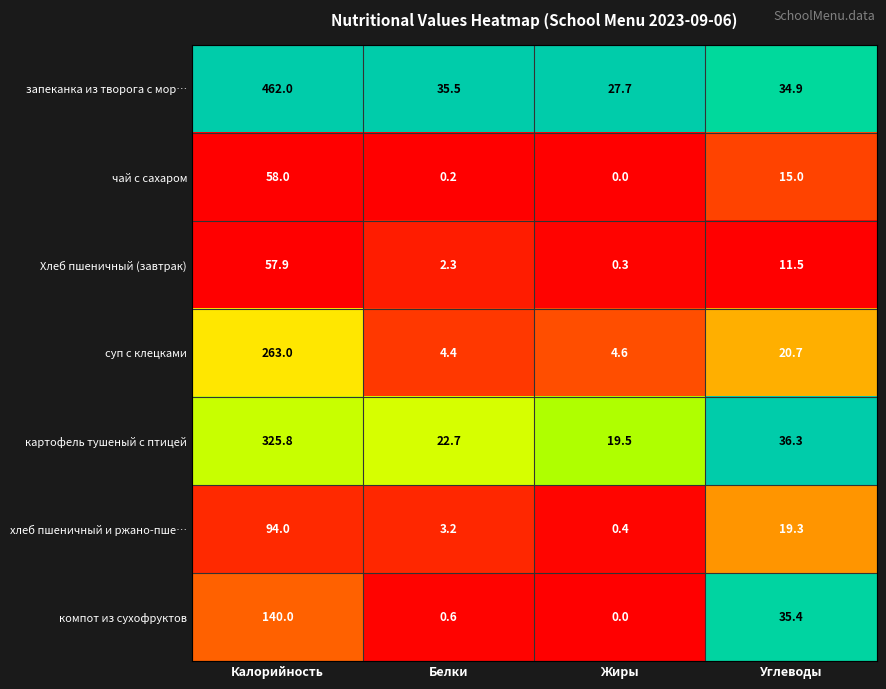

Reading right to left, list all the values displayed in this chart.

запеканка из творога с мор…: Углеводы=34.9	Жиры=27.7	Белки=35.5	Калорийность=462.0
чай с сахаром: Углеводы=15.0	Жиры=0.0	Белки=0.2	Калорийность=58.0
Хлеб пшеничный (завтрак): Углеводы=11.5	Жиры=0.3	Белки=2.3	Калорийность=57.9
суп с клецками: Углеводы=20.7	Жиры=4.6	Белки=4.4	Калорийность=263.0
картофель тушеный с птицей: Углеводы=36.3	Жиры=19.5	Белки=22.7	Калорийность=325.8
хлеб пшеничный и ржано-пше…: Углеводы=19.3	Жиры=0.4	Белки=3.2	Калорийность=94.0
компот из сухофруктов: Углеводы=35.4	Жиры=0.0	Белки=0.6	Калорийность=140.0